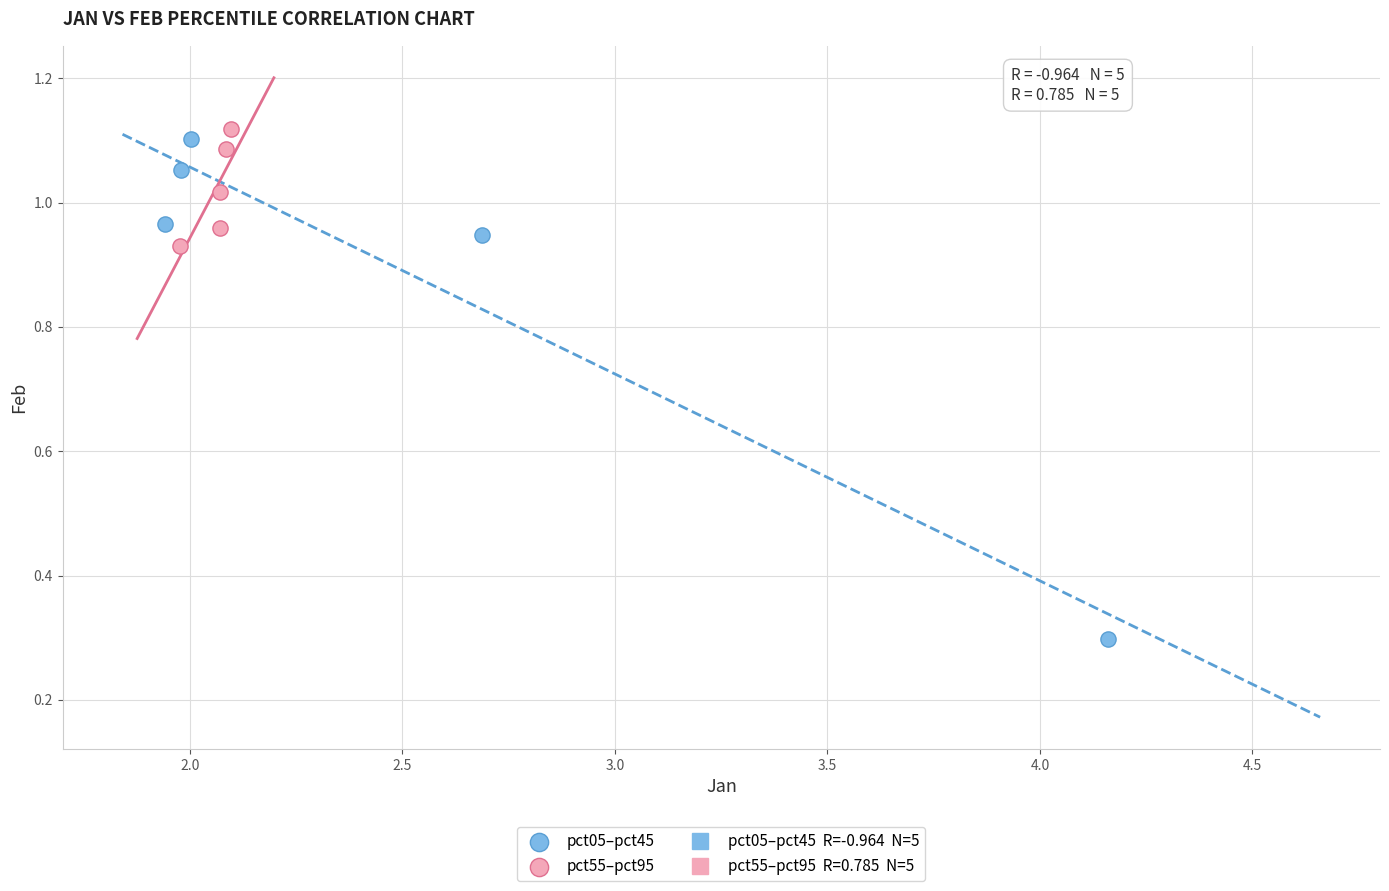

Which series reaches the minimum Y coordinate?

pct05–pct45